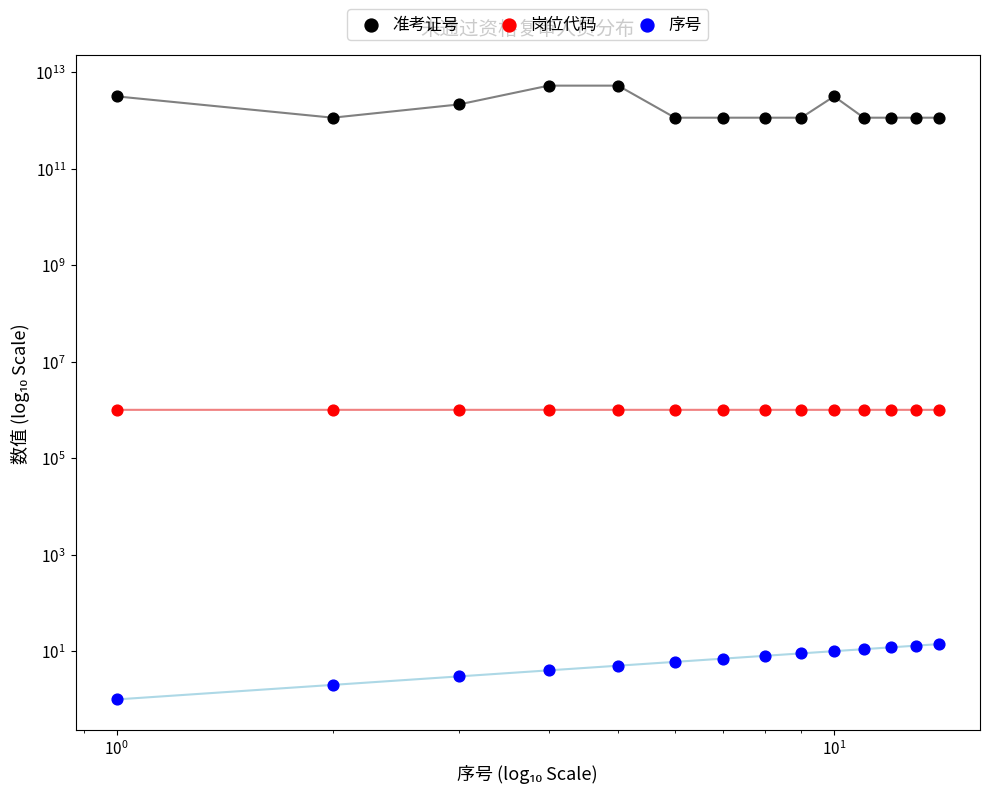

Which series reaches the minimum Y coordinate?

序号